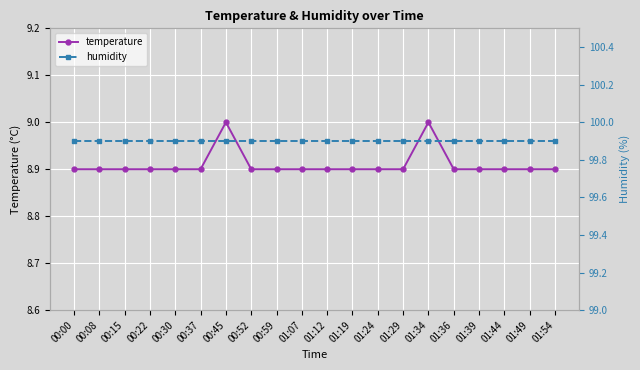

True or false: temperature and humidity intersect in this chart.

False